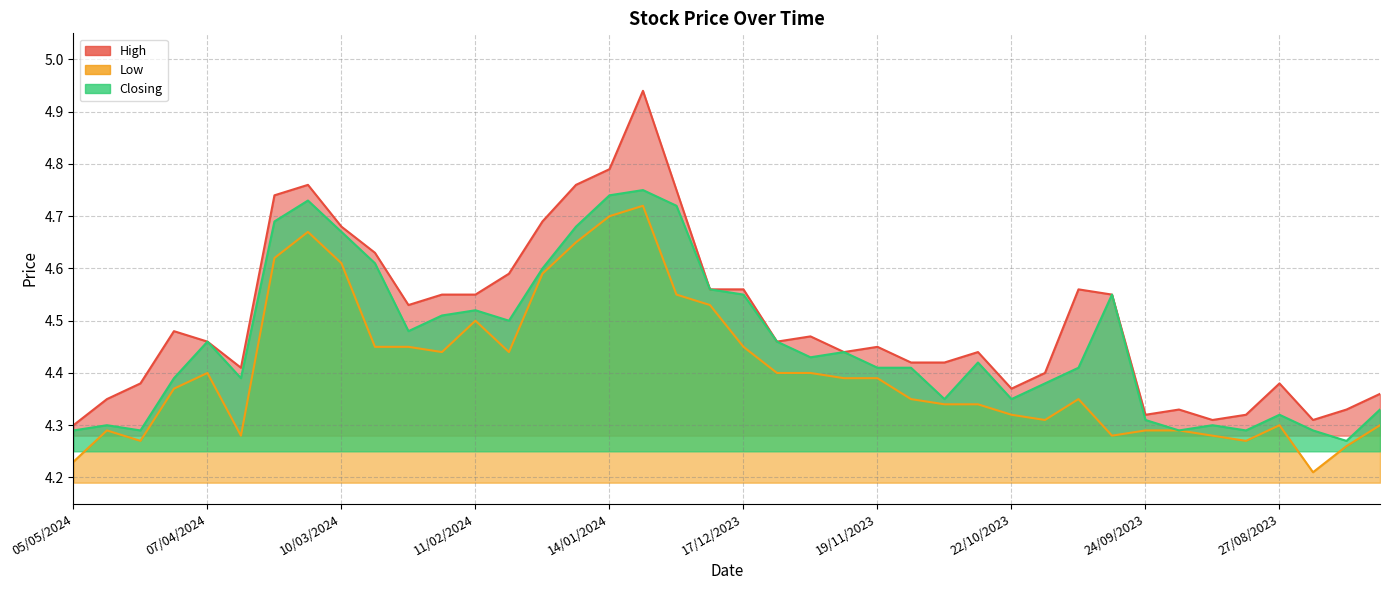

What is the label of the 16th point from the left?

21/01/2024